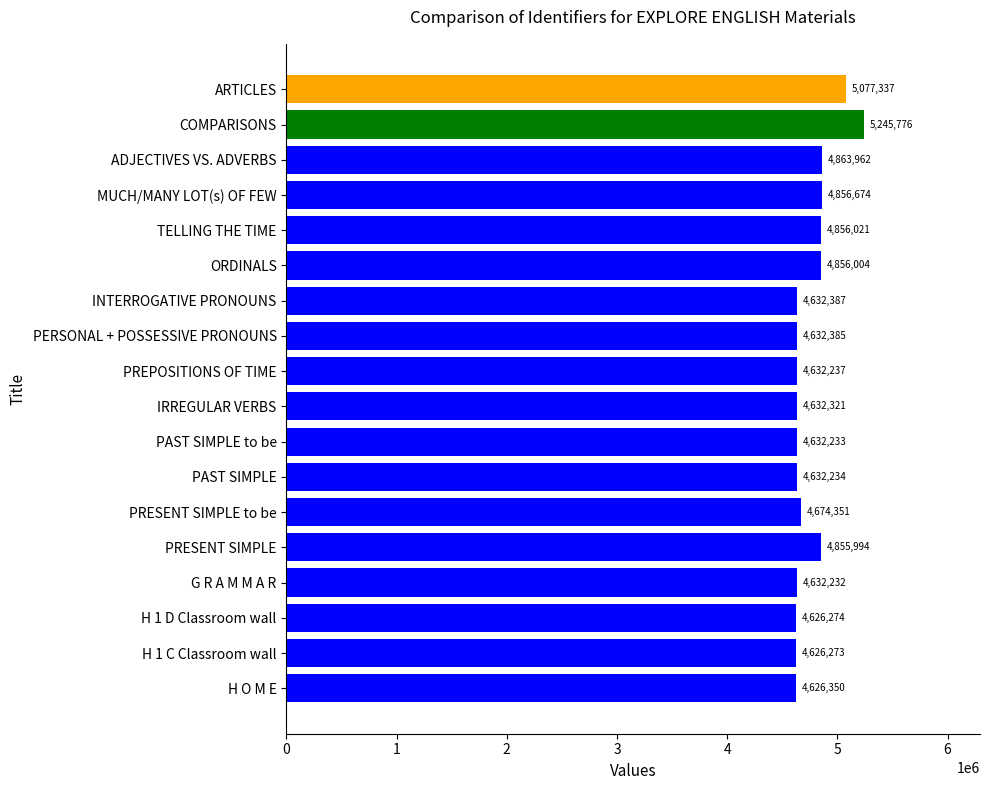

Is it true that the value at PRESENT SIMPLE is 4855994?

True